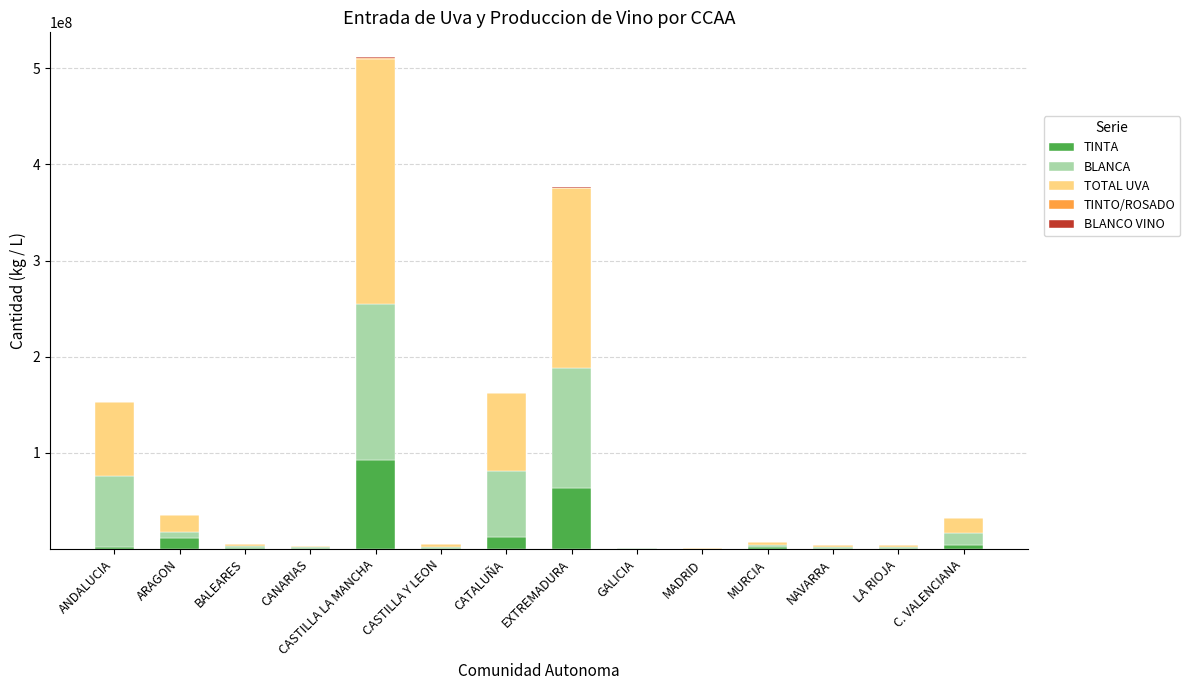

At which category is the sum across all series the highest?

CASTILLA LA MANCHA